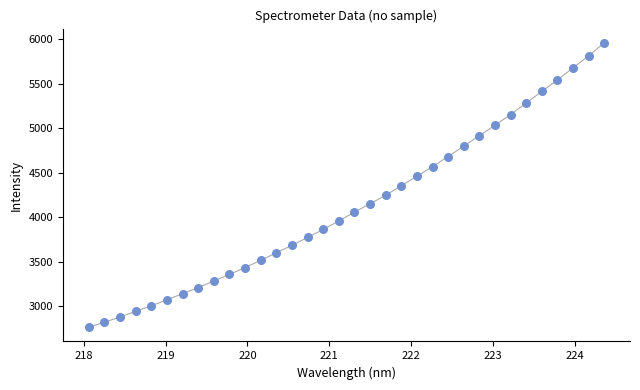

What is the range of Y values (max minus min)?

3197.6